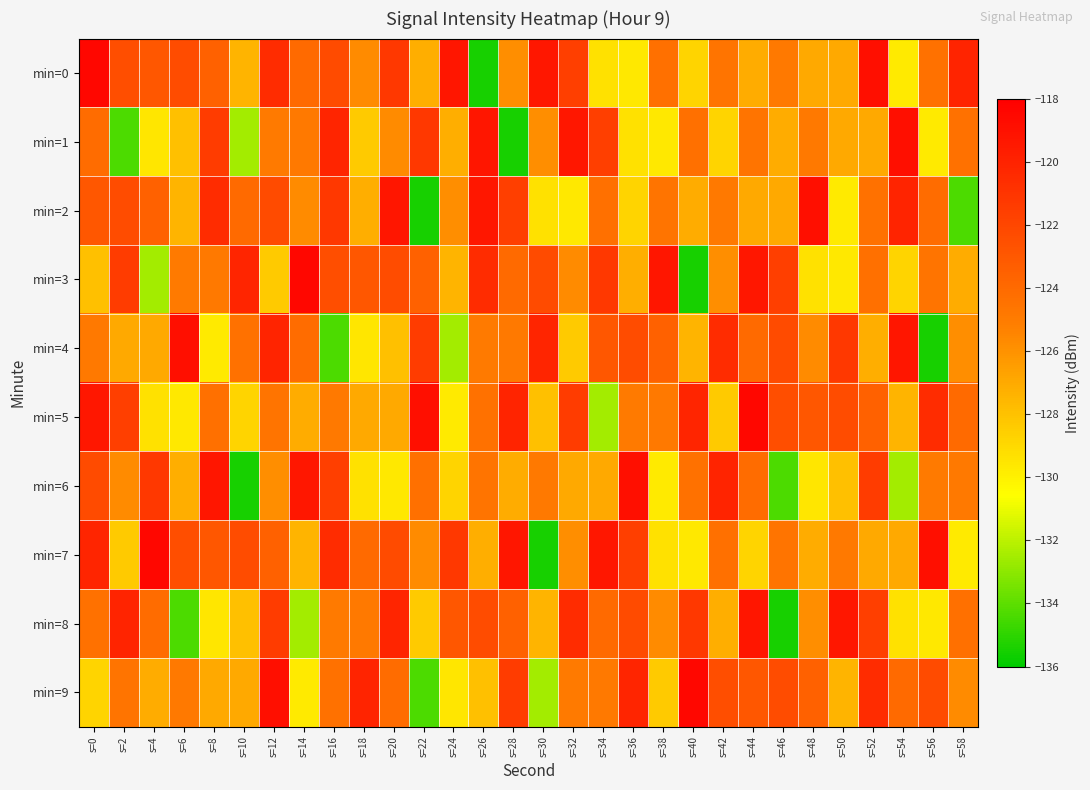

Rank the series at s=2 from lowest to highest value.

min=1, min=7, min=4, min=6, min=9, min=0, min=2, min=5, min=3, min=8